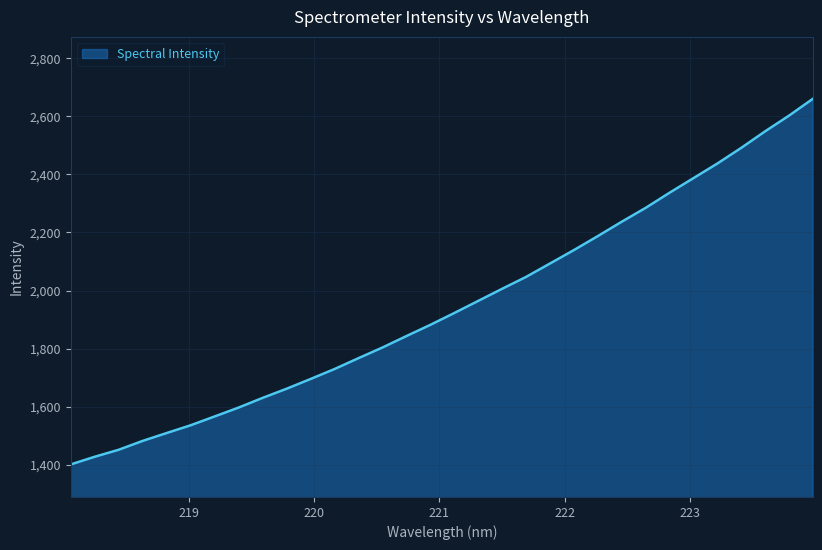

Does the chart display data point markers on the line(s)?

No